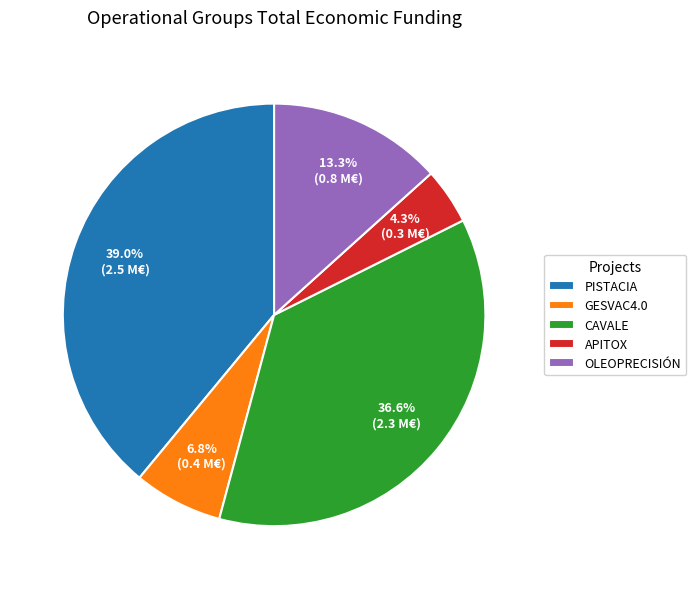

Rank the categories by value from highest to lowest.

PISTACIA, CAVALE, OLEOPRECISIÓN, GESVAC4.0, APITOX